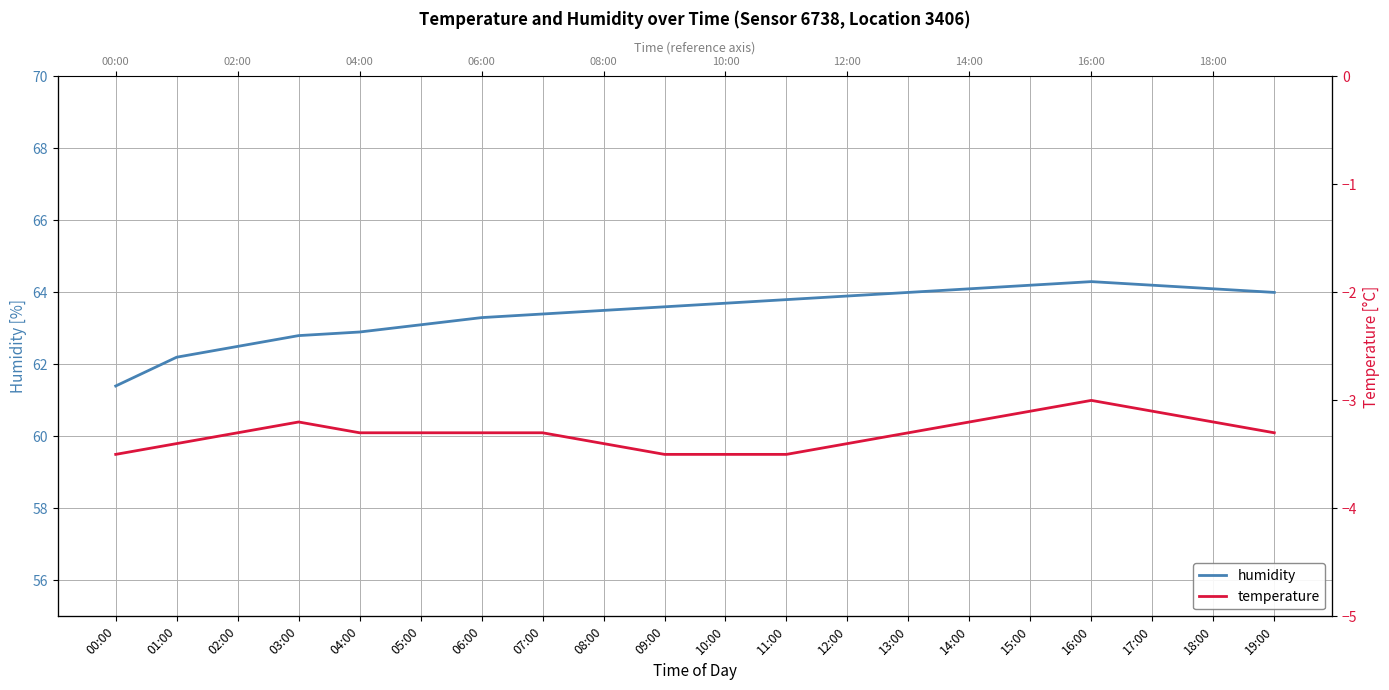

Count the number of data series in this chart.

2